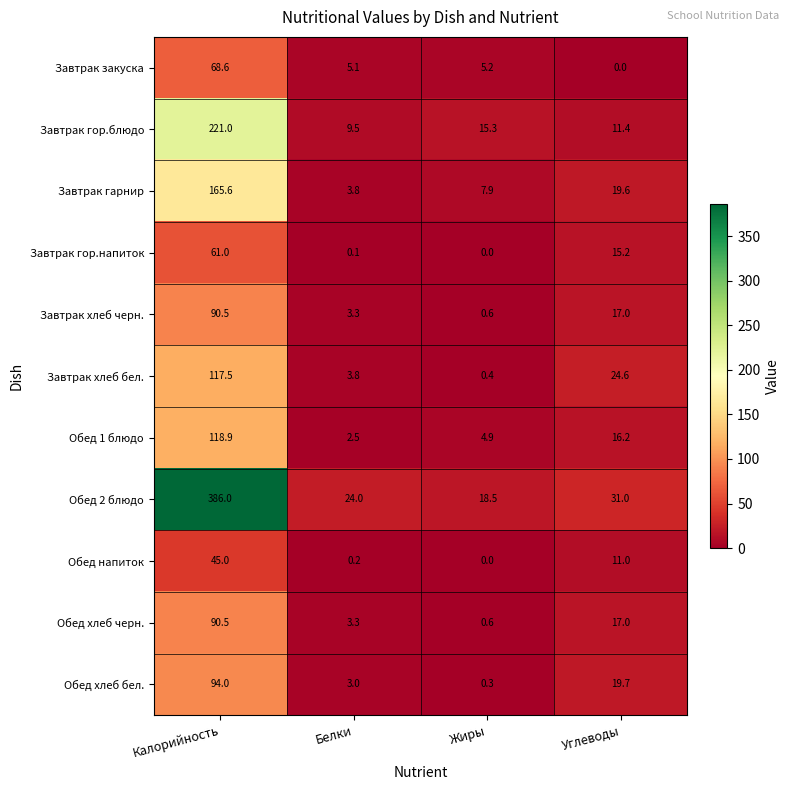

What is the lowest value of the Обед 1 блюдо series?

2.5